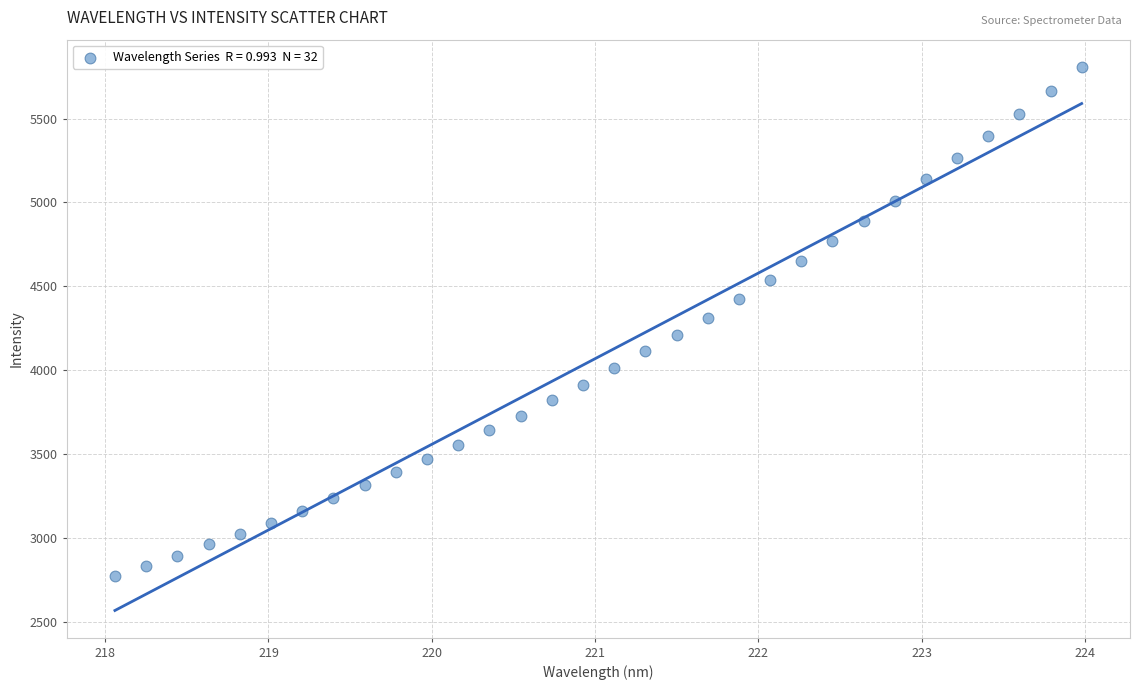

What is the range of Y values (max minus min)?

3039.0